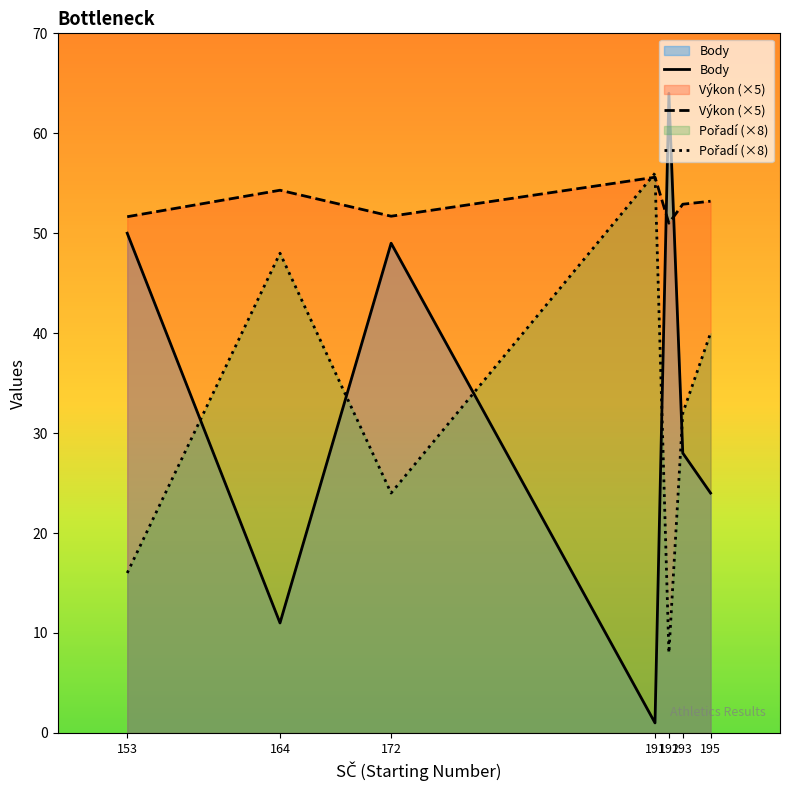

Between 193 and 164, which is larger?

193